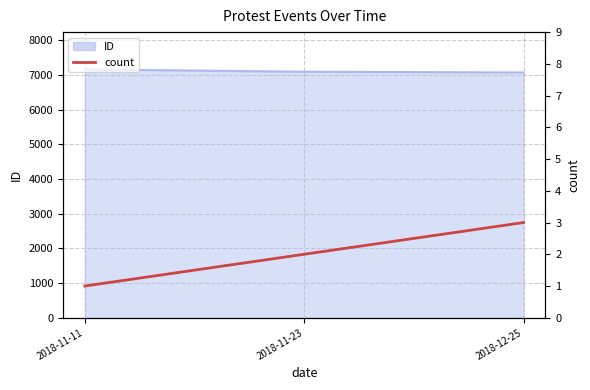

What is the difference between the values at 2018-12-25 and 2018-11-23?

1